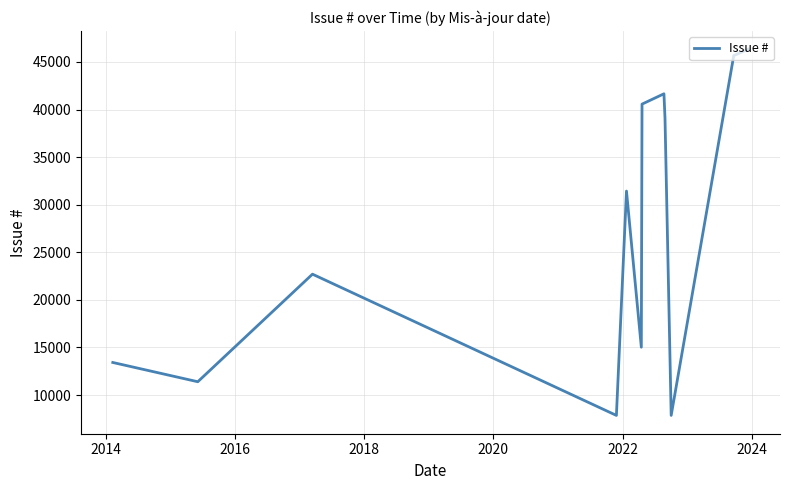

What is the greatest value displayed?

46341